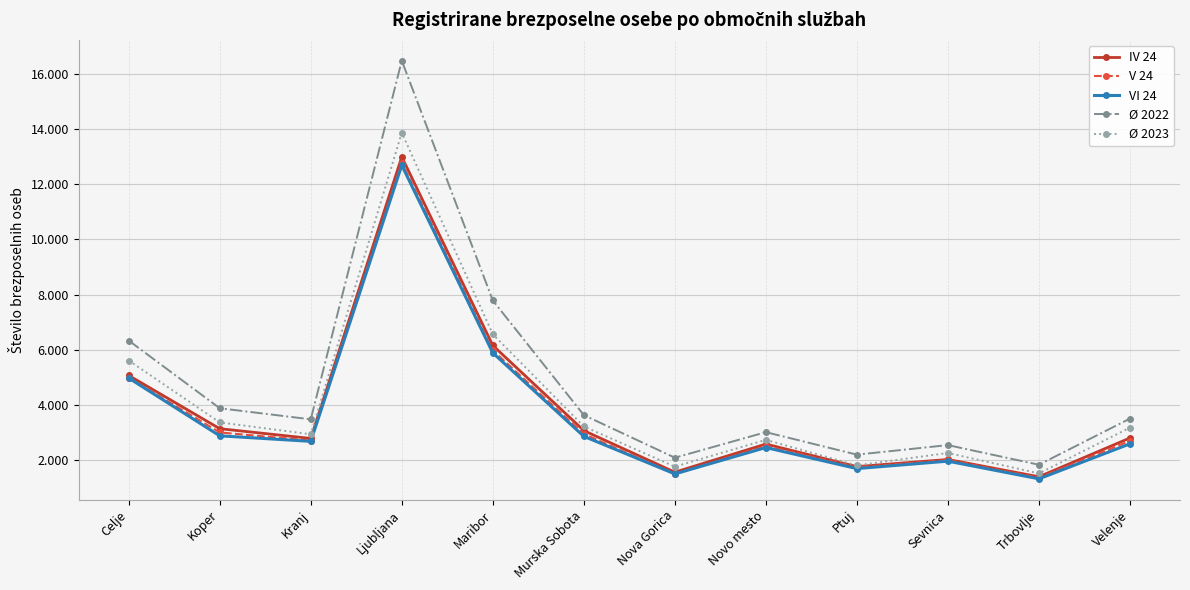

In V 24, how many points are lower than both neighbors (excluding endpoints)?

4